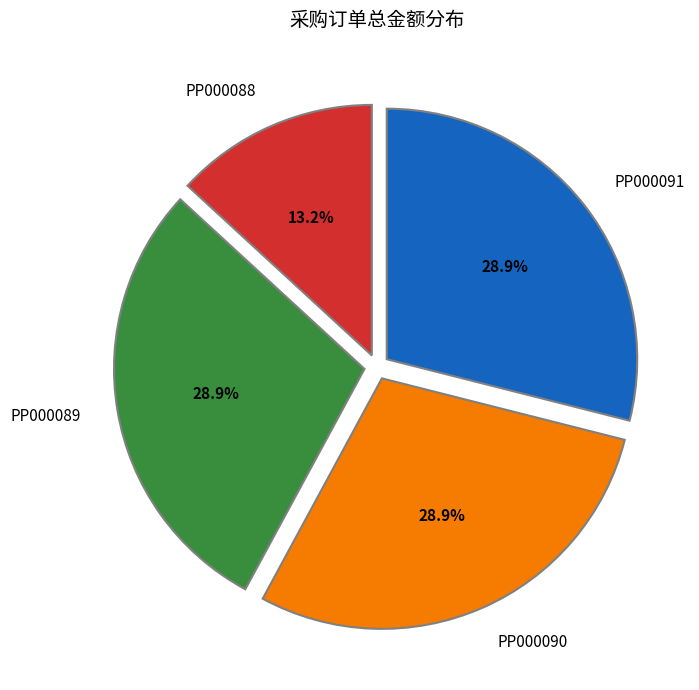

Which category has the smallest portion of the pie?

PP000088